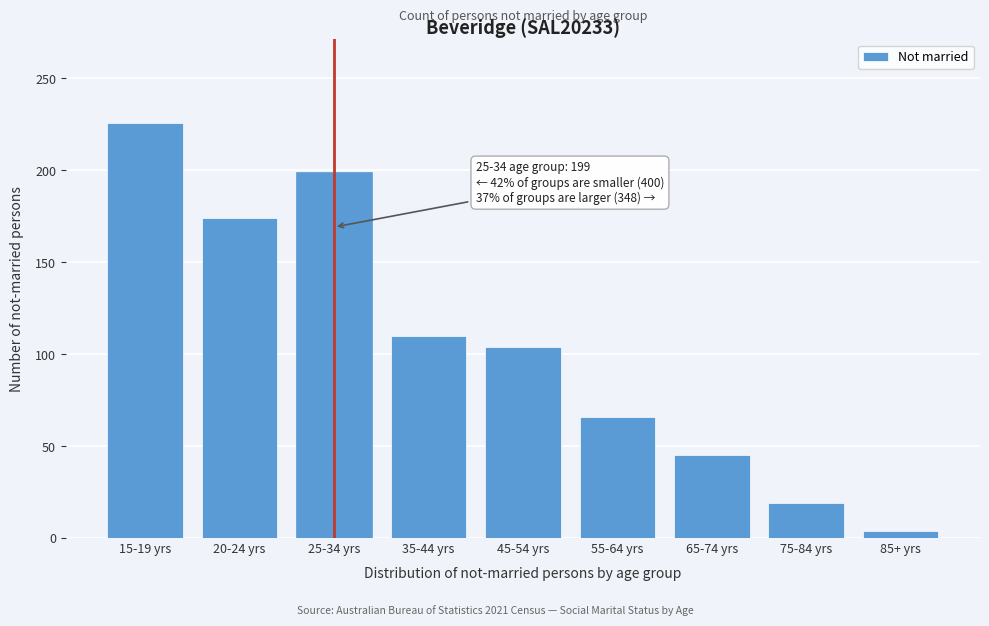

Reading left to right, list all the values displayed in this chart.

15-19 yrs=226	20-24 yrs=174	25-34 yrs=199	35-44 yrs=110	45-54 yrs=104	55-64 yrs=66	65-74 yrs=45	75-84 yrs=19	85+ yrs=4